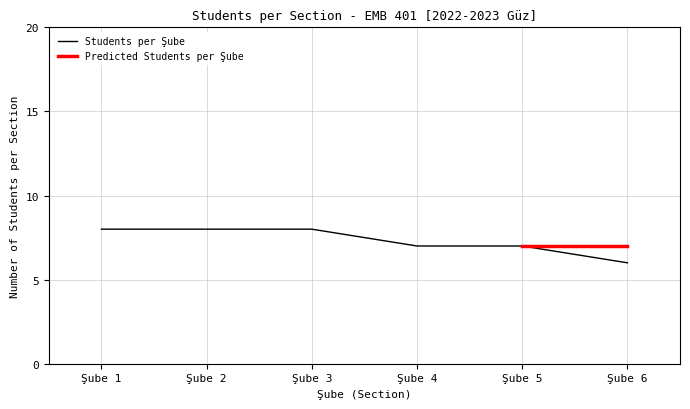

List the labels in order of value, smallest first.

Şube 6, Şube 4, Şube 5, Şube 1, Şube 2, Şube 3